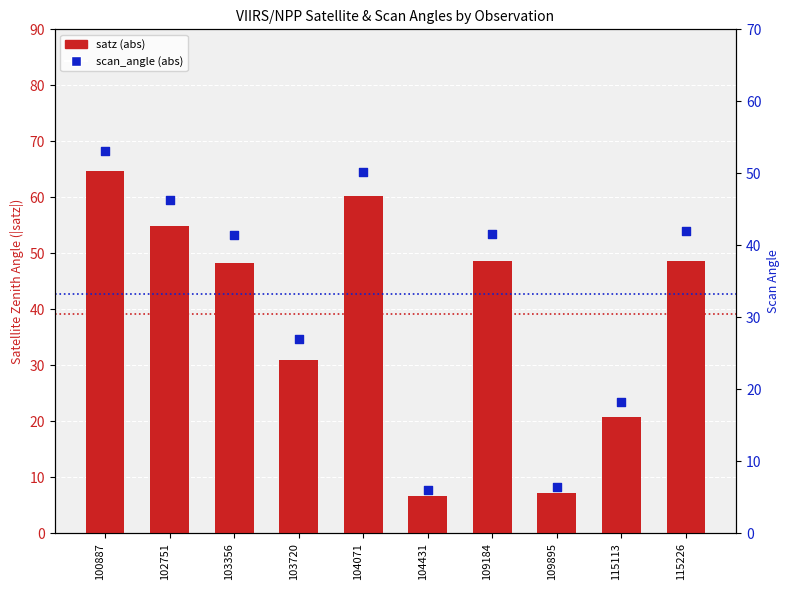

At which category is the sum across all series the highest?

100887